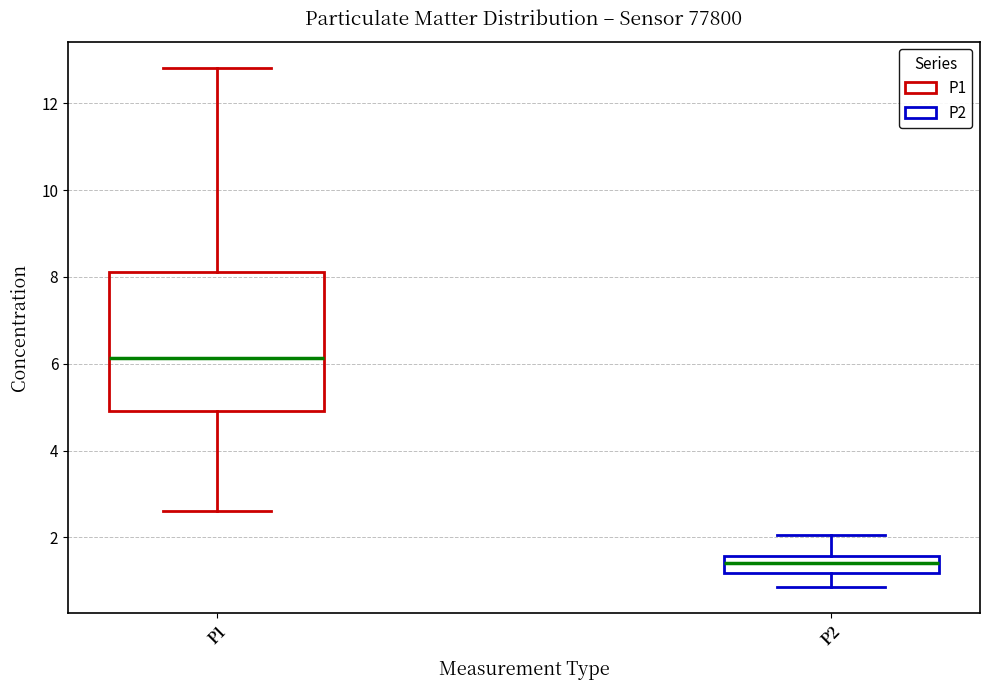

Which box is the tallest, from its lower edge to its upper edge?

P1